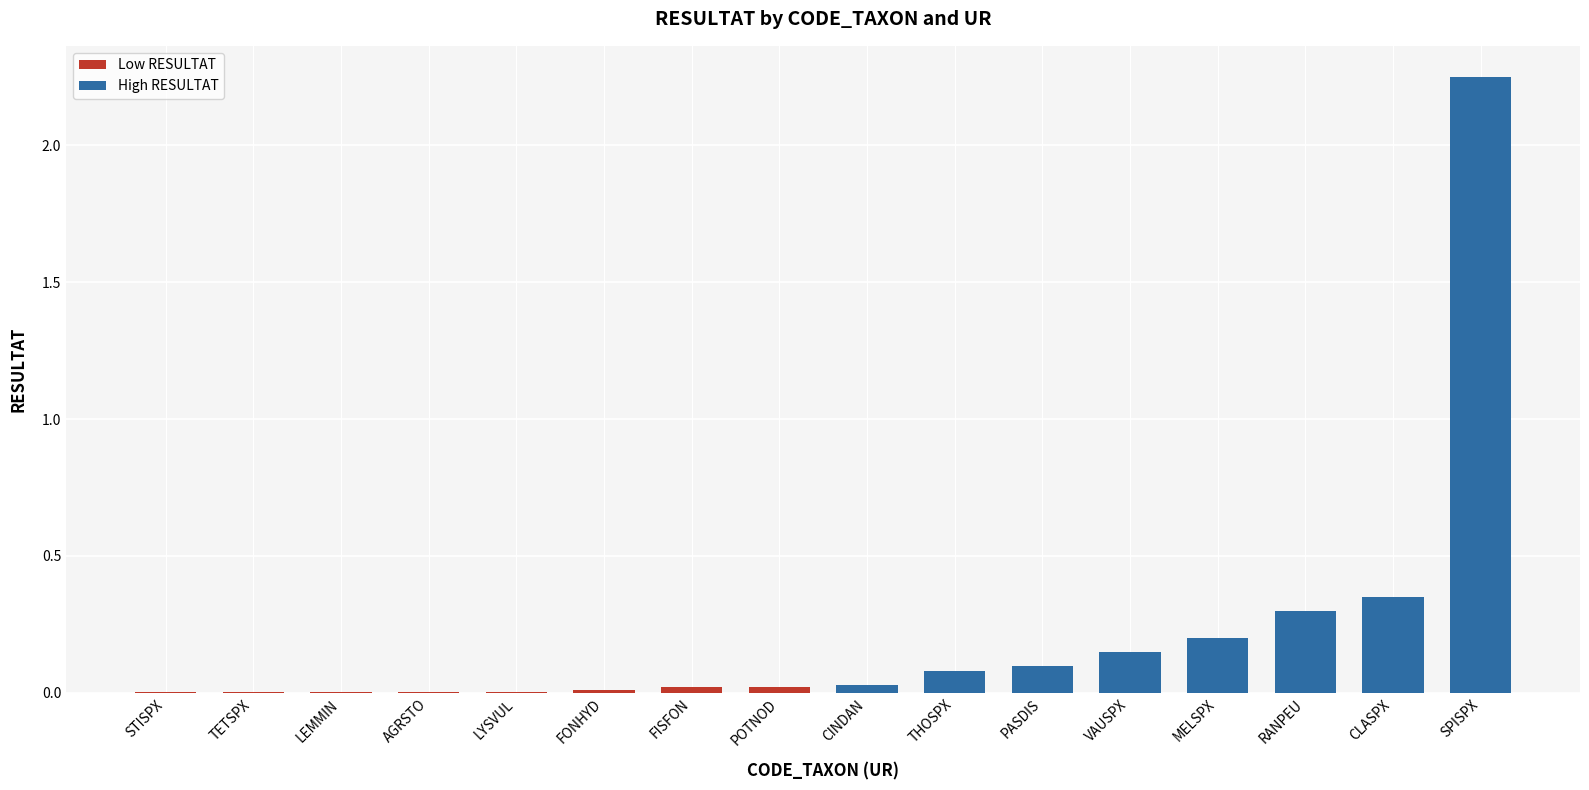

Which has a higher value, CLASPX or PASDIS?

CLASPX